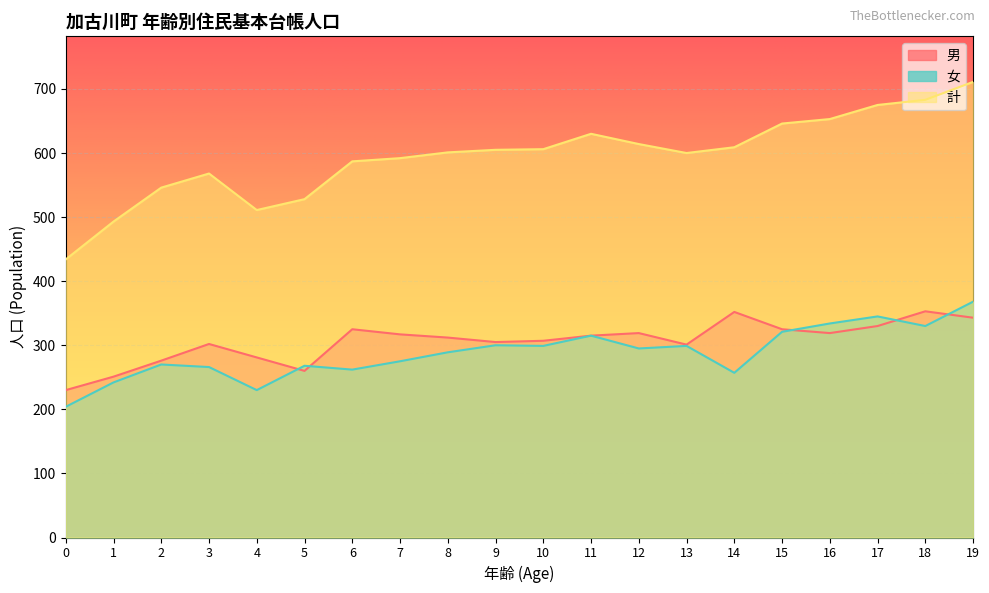

Is it true that 計 equals 441 at 15?

False